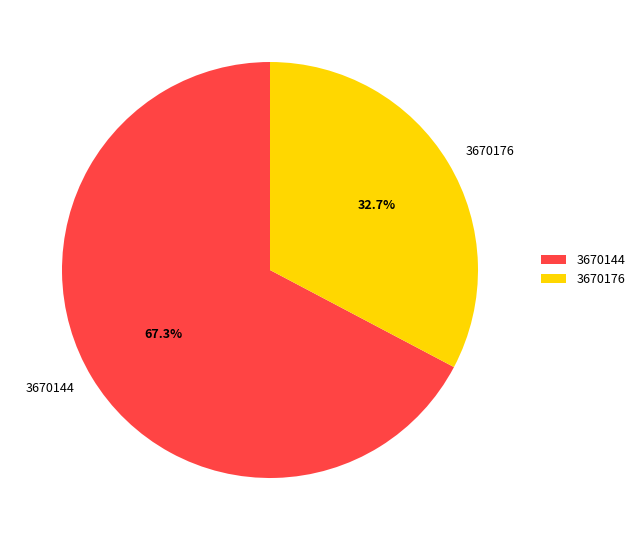

Is there any slice that represents more than half of the pie?

Yes